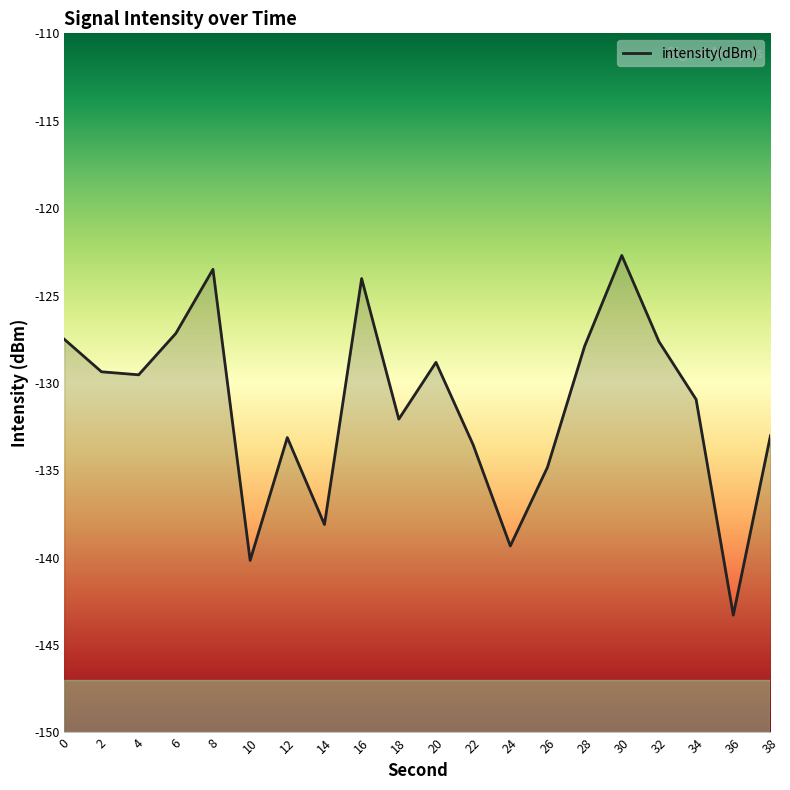

Which category has the highest value across all series?

30